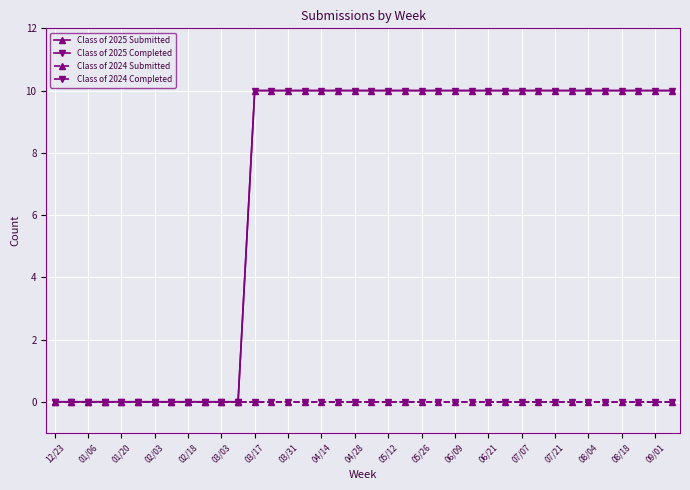

Does the chart have visible grid lines?

Yes